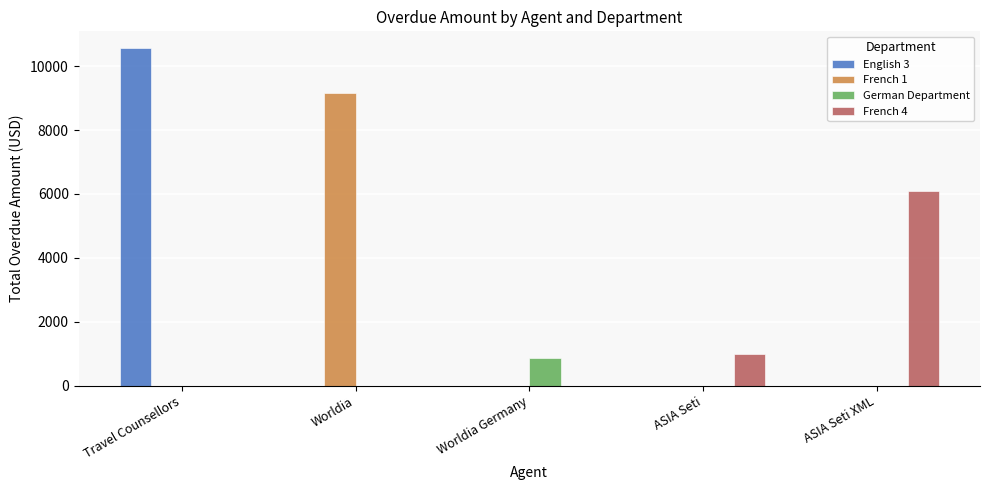

Is the value of French 4 at ASIA Seti greater than the value of French 1 at Worldia Germany?

Yes